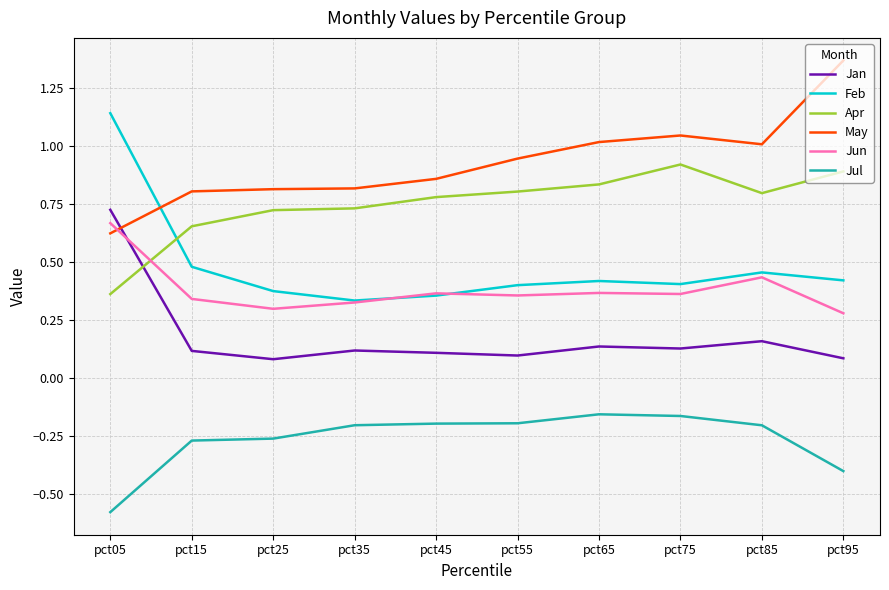

At pct95, list the series in order from largest to smallest.

May, Apr, Feb, Jun, Jan, Jul